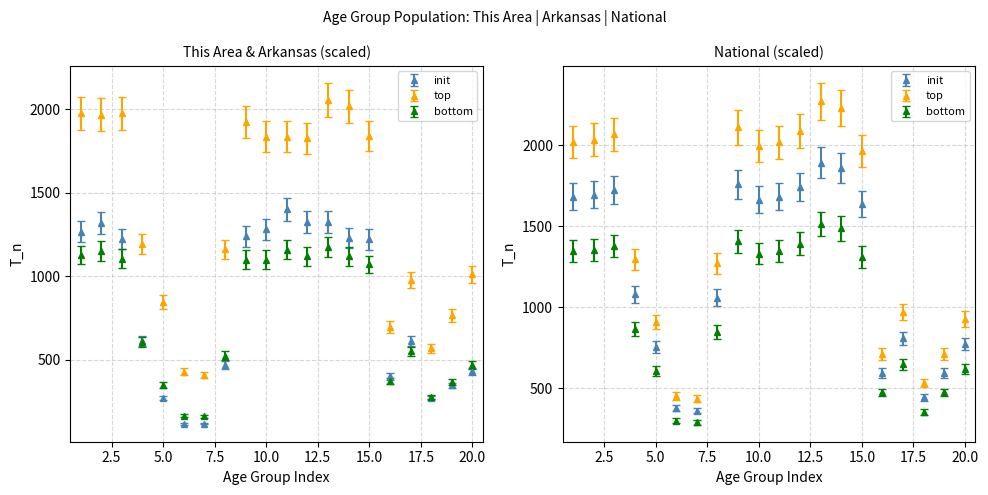

What is the difference between the maximum and second lowest values in the National series?

1515.8